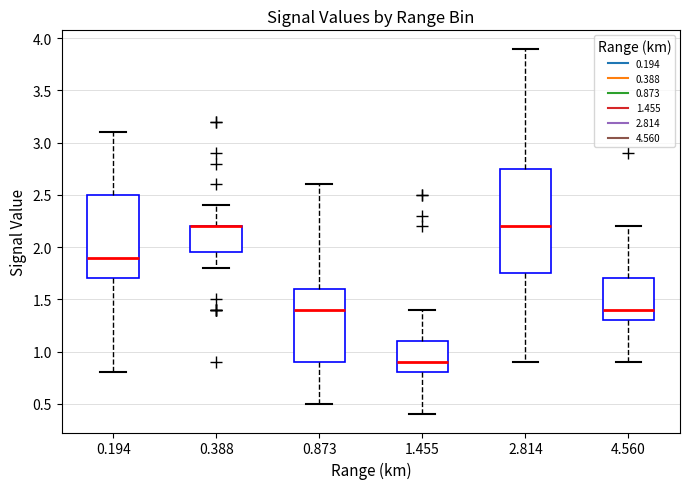

Where does the upper whisker of the box at x = 0.194 end on the y-axis? The values are not printed on the chart, so give them approximately, as read against the axis.

3.10